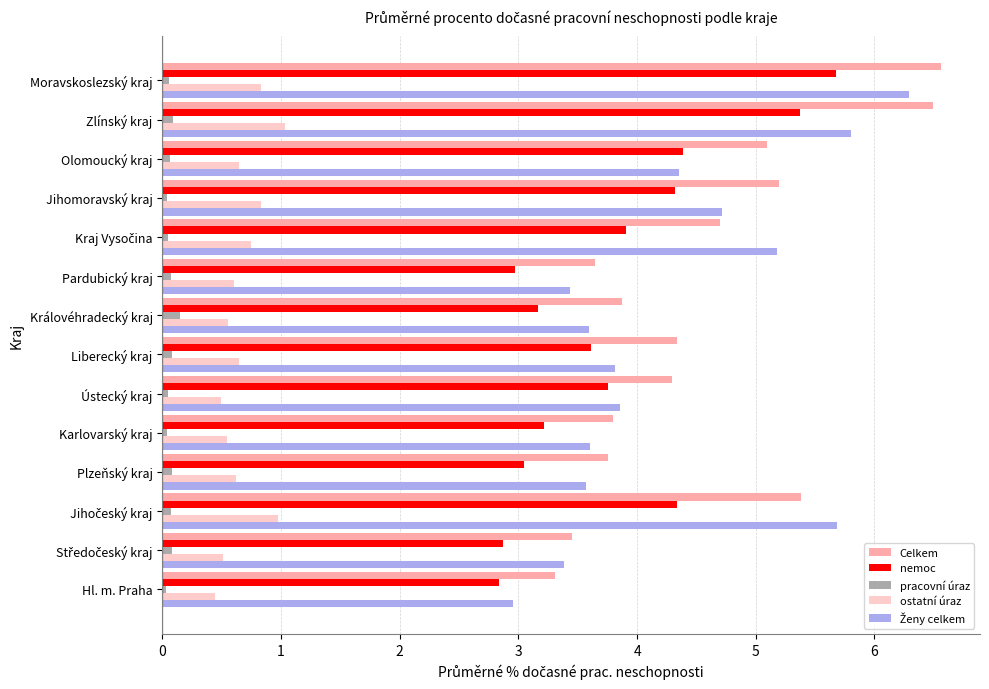

The value of ostatní úraz at Pardubický kraj is 1.0. True or false?

False